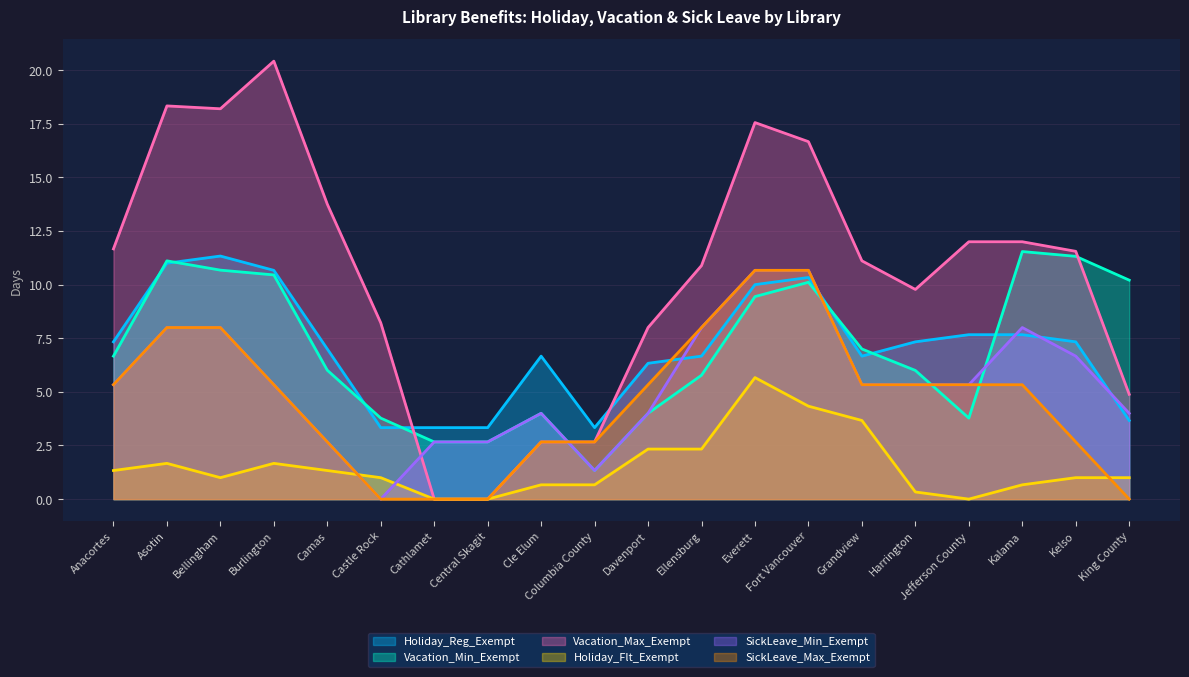

Which category has the lowest value in the SickLeave_Min_Exempt series?

Castle Rock